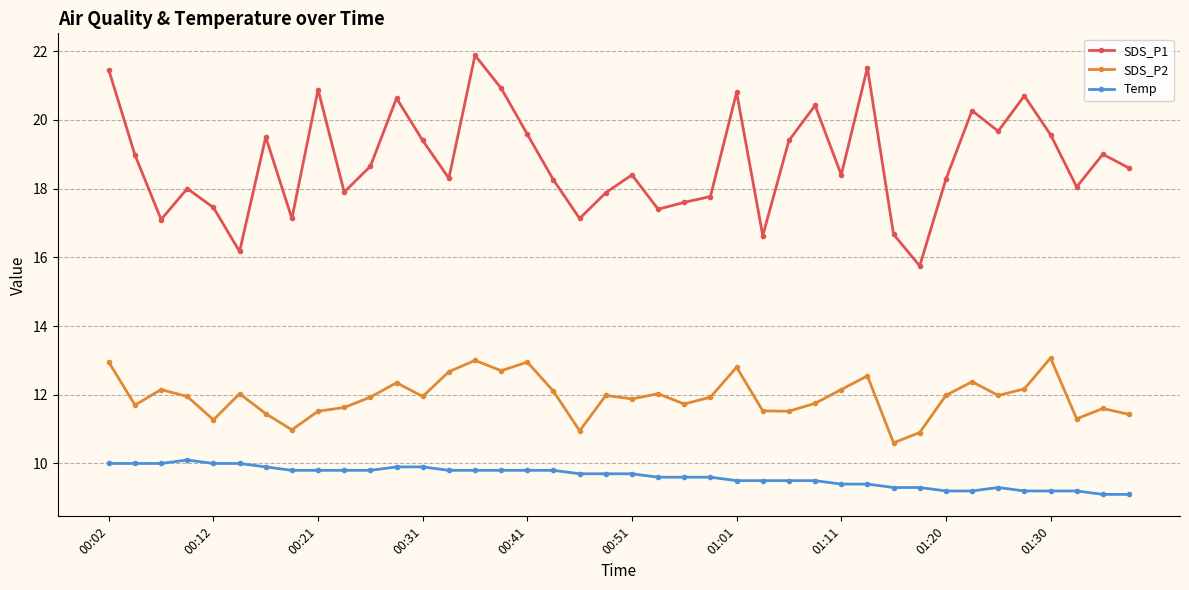

Which series has the largest total across all categories?

SDS_P1